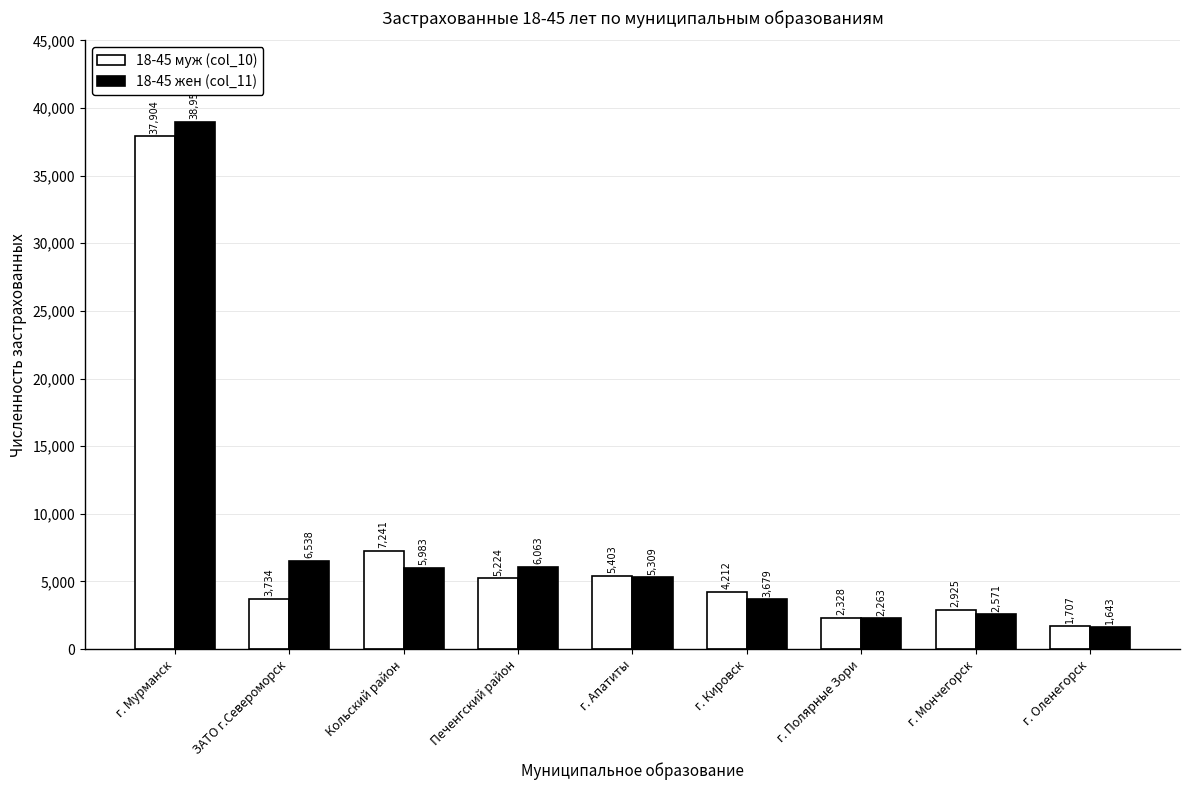

What is the spread (max minus min) of values at г. Мончегорск?

354